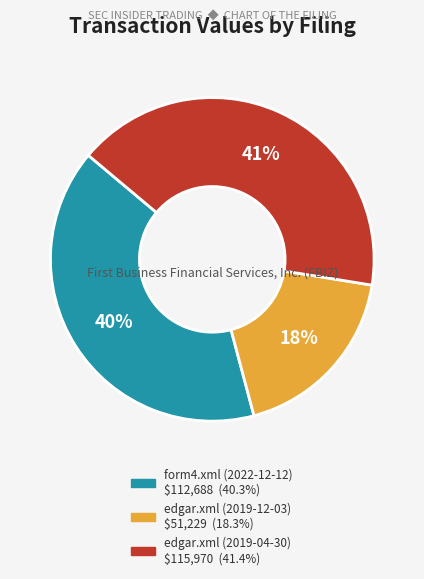

What is the smallest slice in the pie chart?

edgar.xml (2019-12-03)